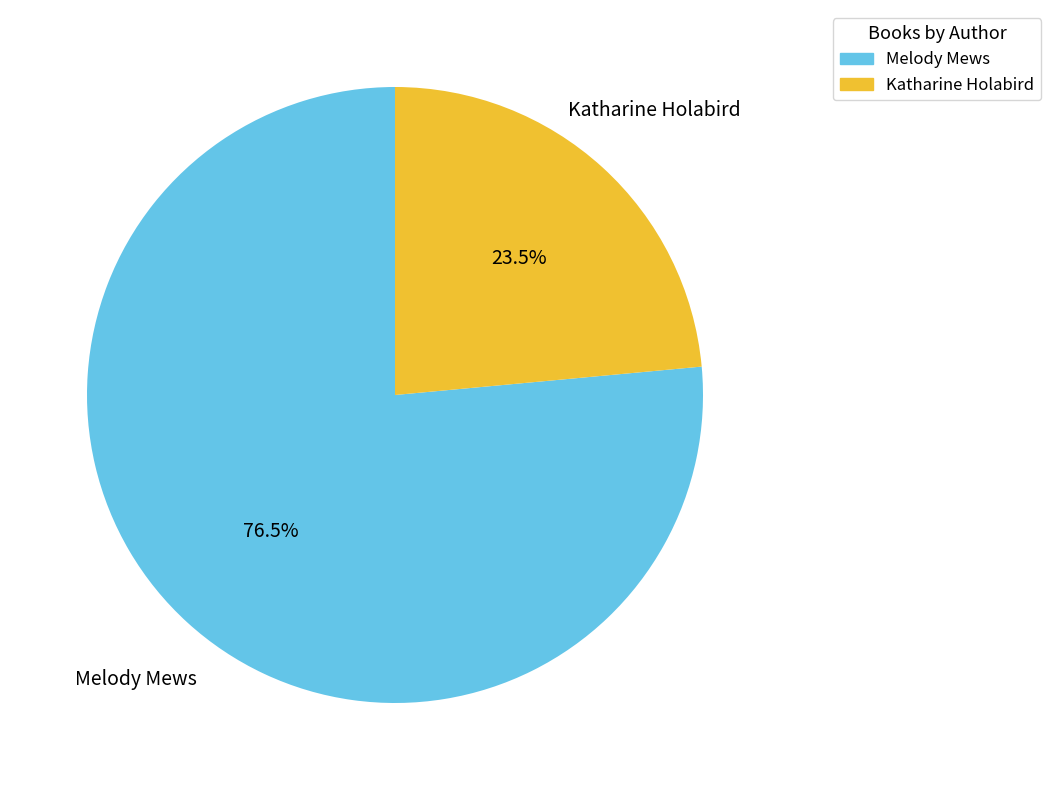

The Melody Mews slice represents 62% of the pie. True or false?

False